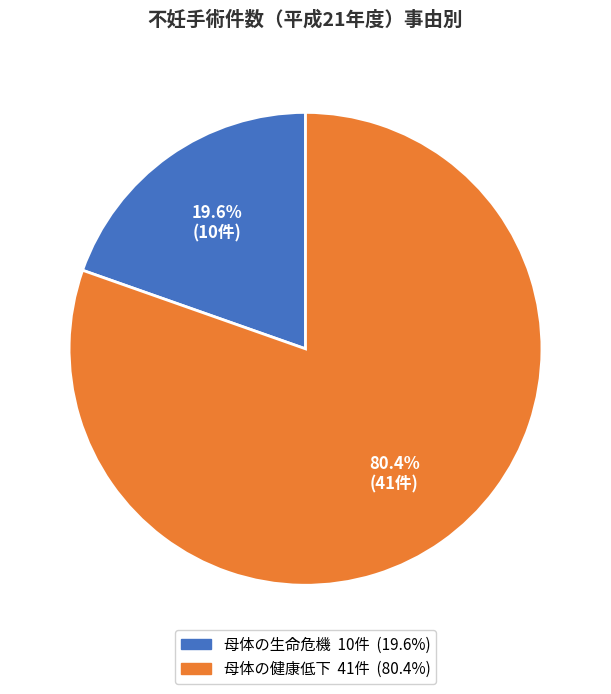

Is there any slice that represents more than half of the pie?

Yes